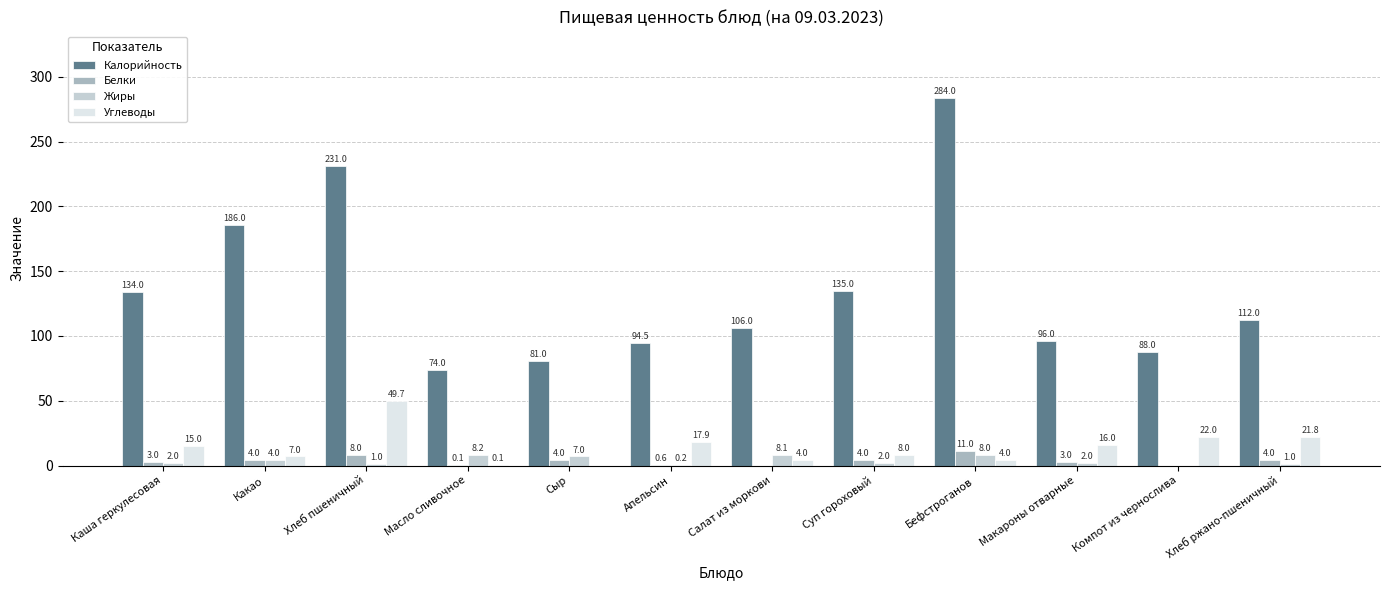

What is the sum of the Углеводы values at Сыр and Апельсин?

17.9